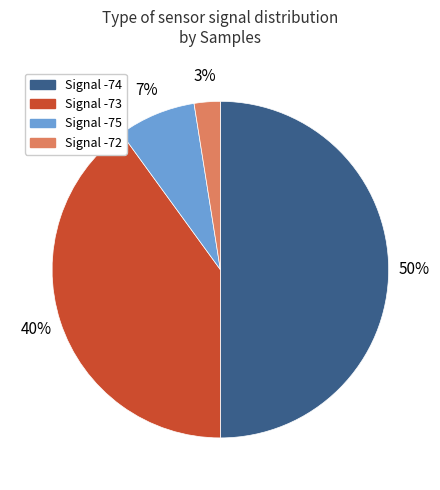

What is the largest slice in the pie chart?

Signal -74